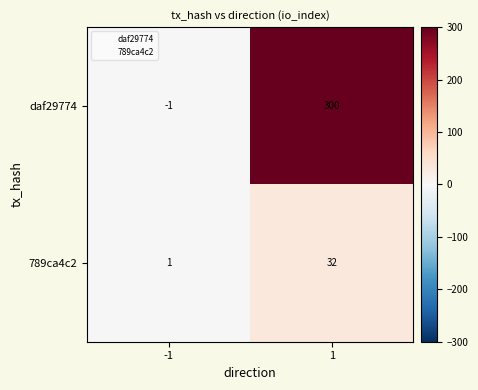

What is the spread (max minus min) of values at 1?

268